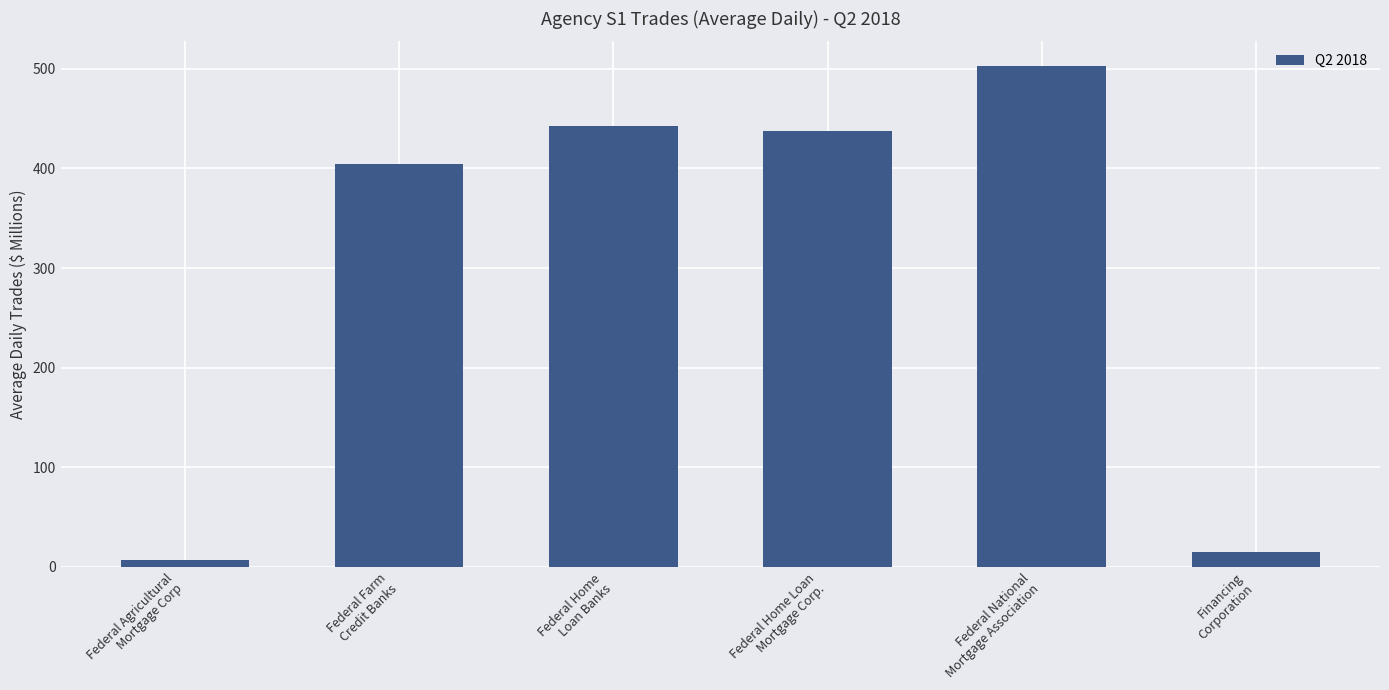

Reading left to right, extract all data points from this chart.

7.2	404.1	442.8	437.2	502.5	14.6